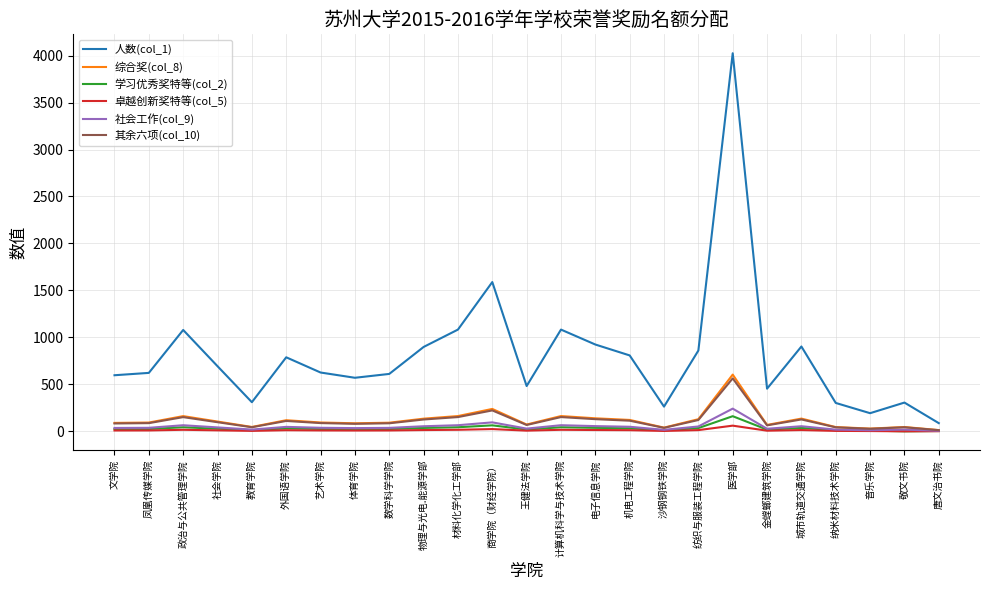

Which series has the largest range (max minus min)?

人数(col_1)